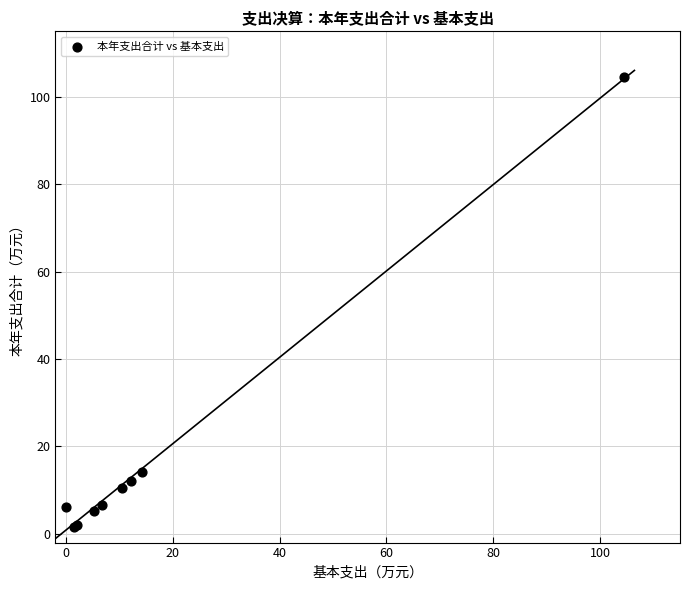

What Y value in the scatter plot is closest to 52?

14.2